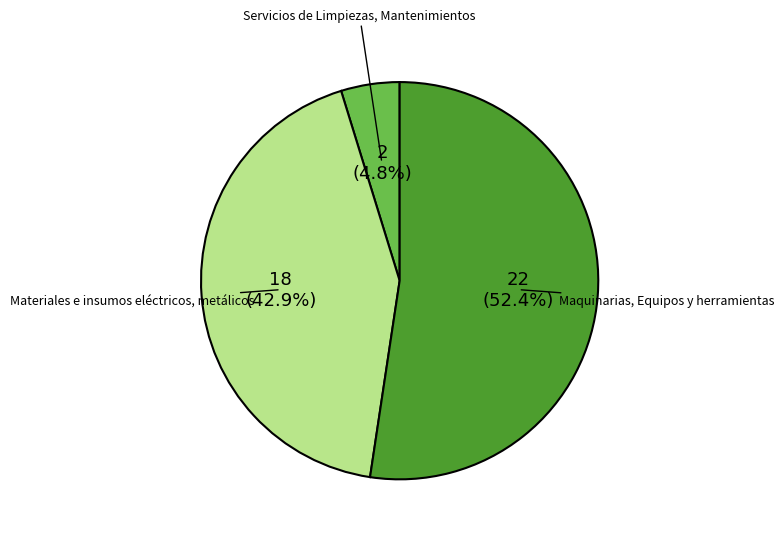

What is the total percentage of Servicios de Limpiezas, Mantenimientos and Maquinarias, Equipos y herramientas?

57.1%